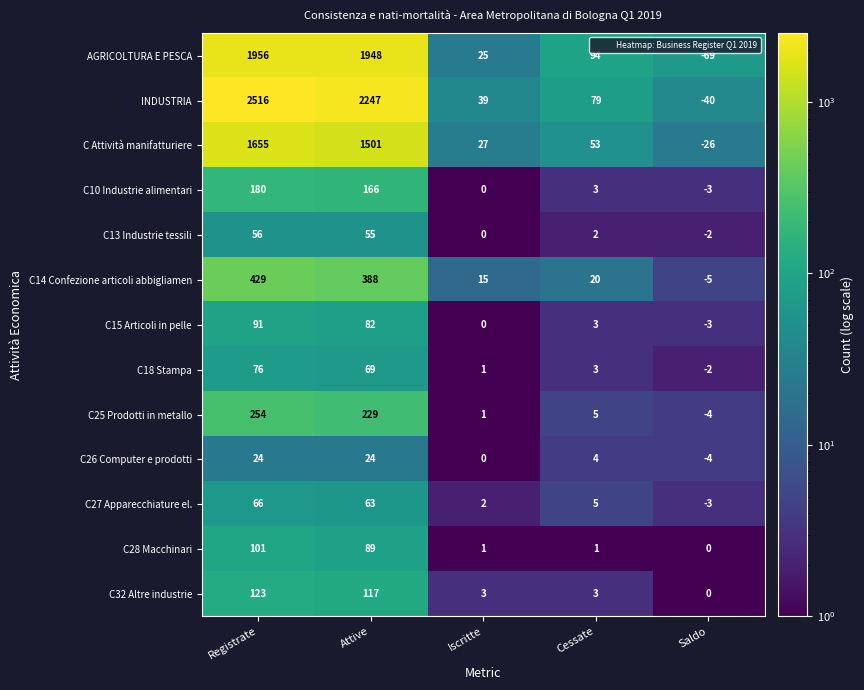

Which series has the largest range (max minus min)?

INDUSTRIA